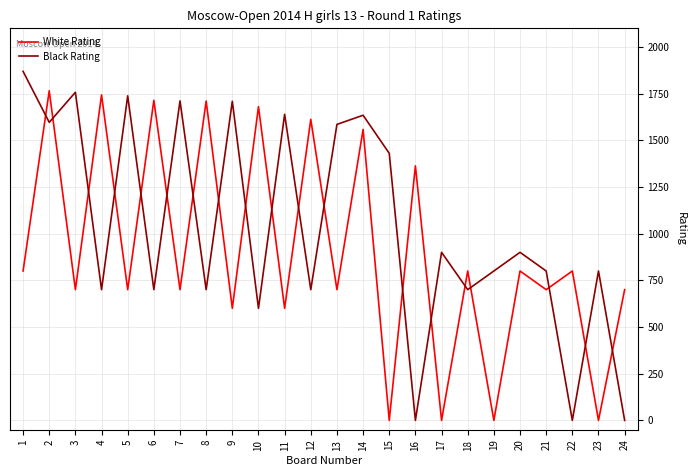

Is the value of Black Rating at 8 greater than the value of White Rating at 22?

No